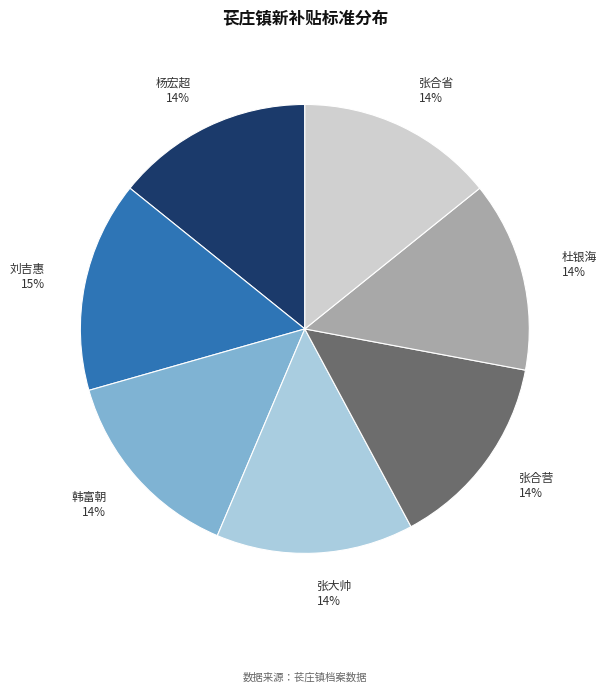

Approximately how many times larger is the value at 杨宏超 compared to 韩富朝?

1.0